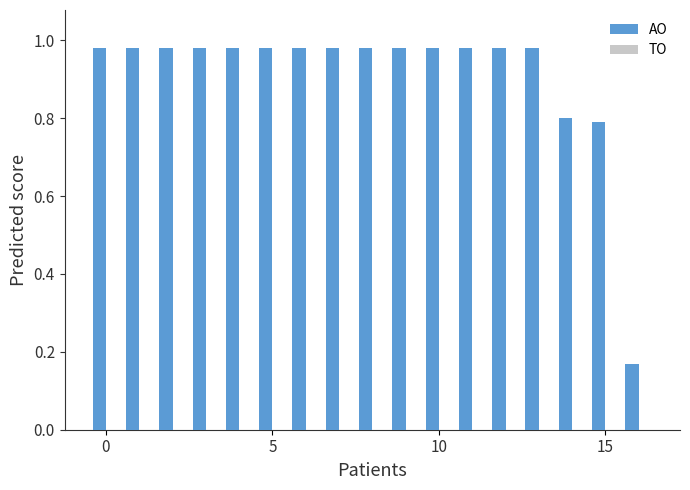

What is the average value?

0.9